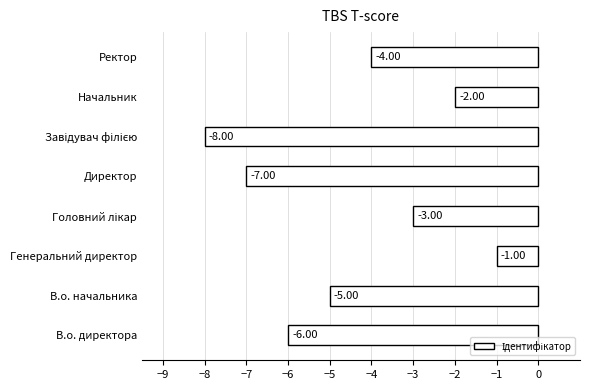

At which category does the chart reach its peak across all series?

Генеральний директор